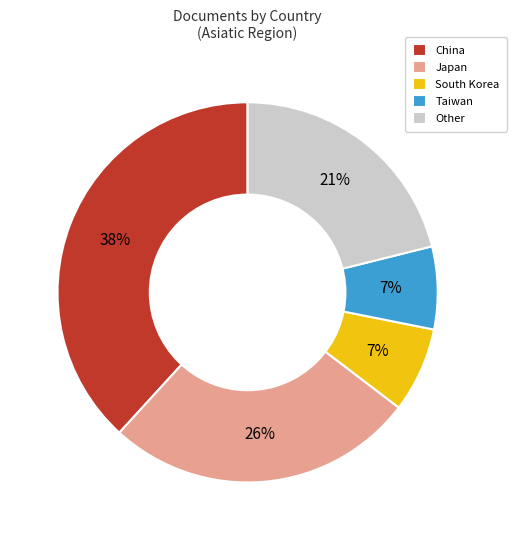

Between China and Japan, which is larger?

China